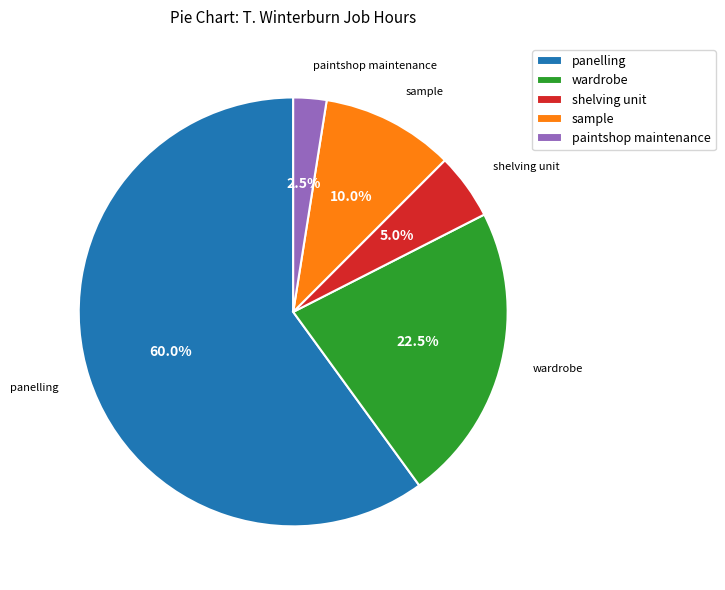

To the nearest percent, what percentage of the pie is sample?

10%